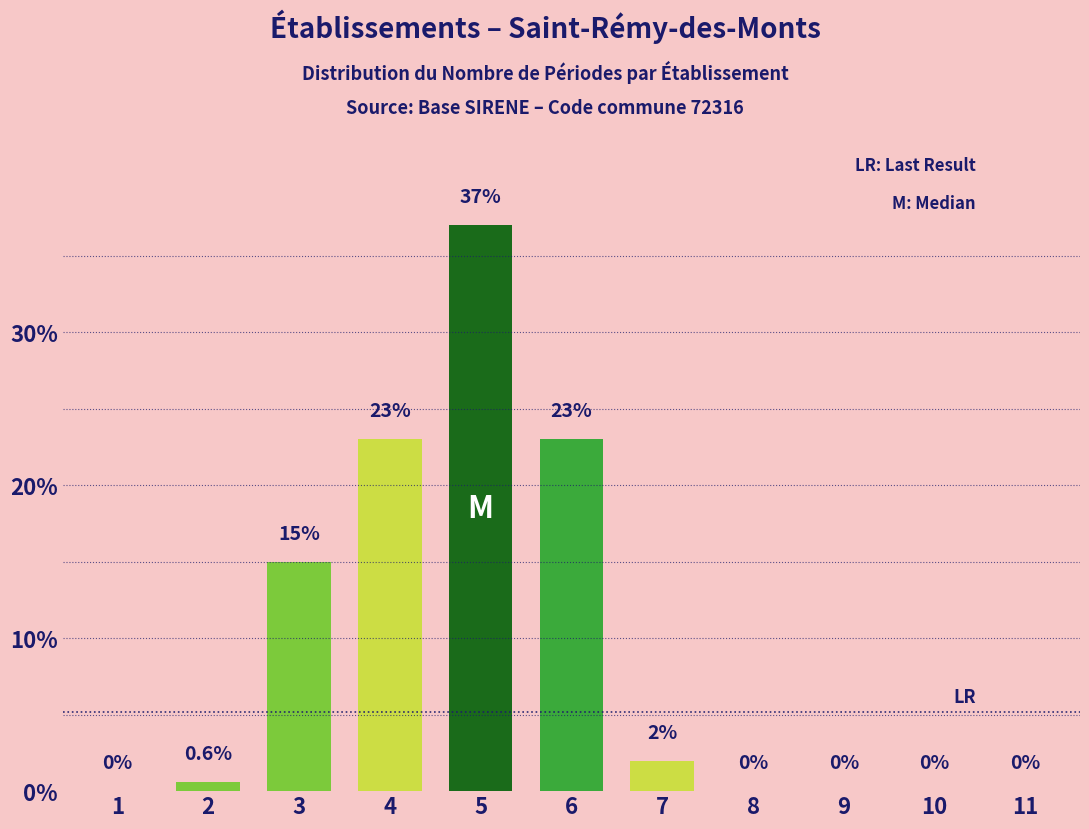

Reading left to right, list all the values displayed in this chart.

1=0.0	2=0.6	3=15.0	4=23.0	5=37.0	6=23.0	7=2.0	8=0.0	9=0.0	10=0.0	11=0.0